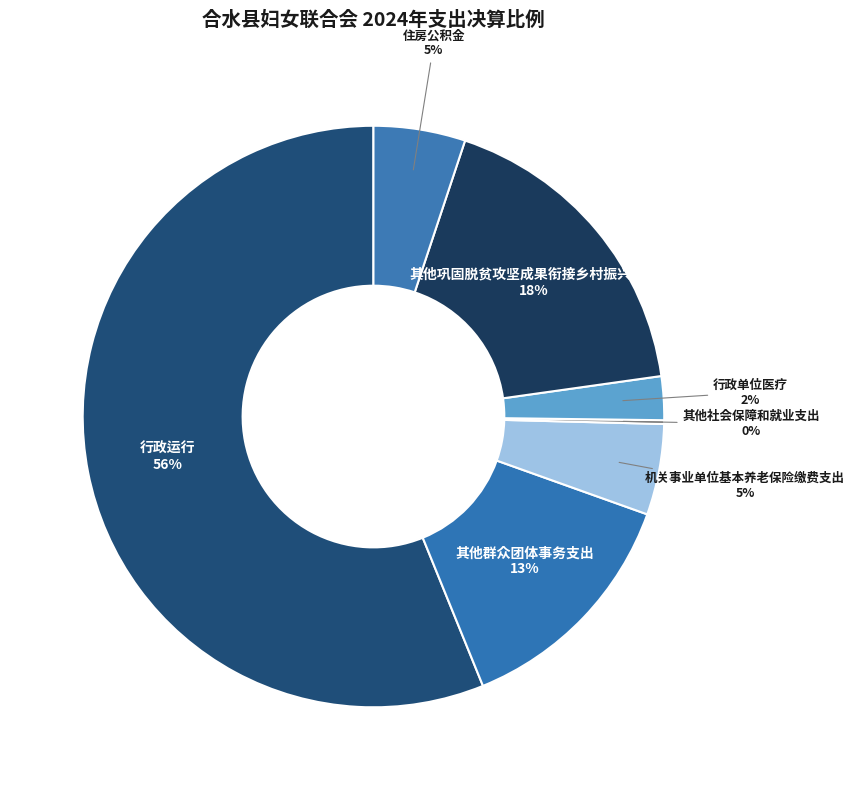

The 行政运行 slice represents 71% of the pie. True or false?

False